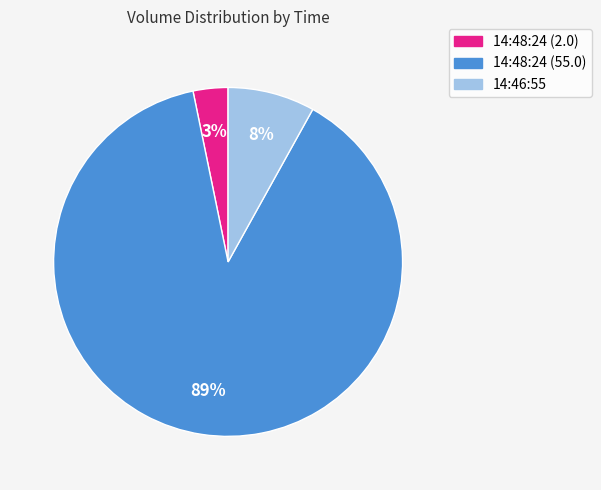

What percentage is the 14:48:24 (2.0) slice, to the nearest percent?

3%